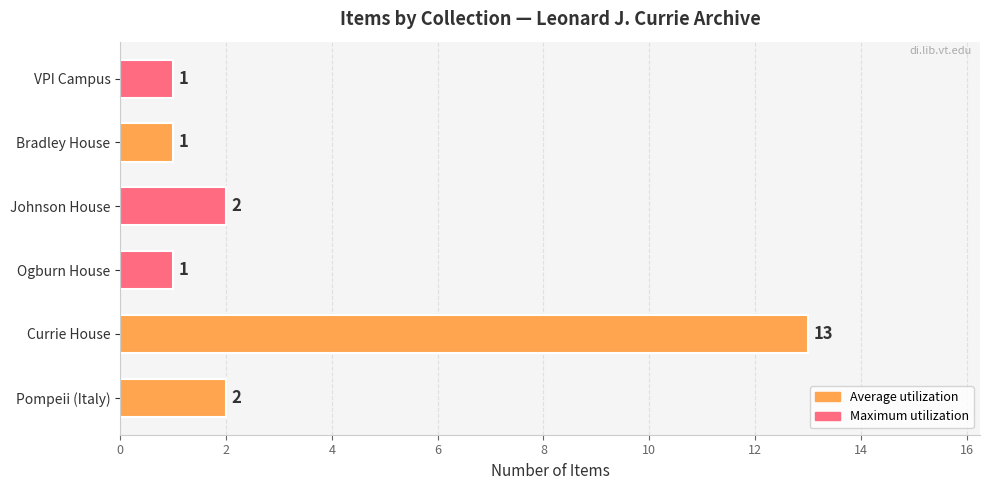

Between Bradley House and Johnson House, which is larger?

Johnson House